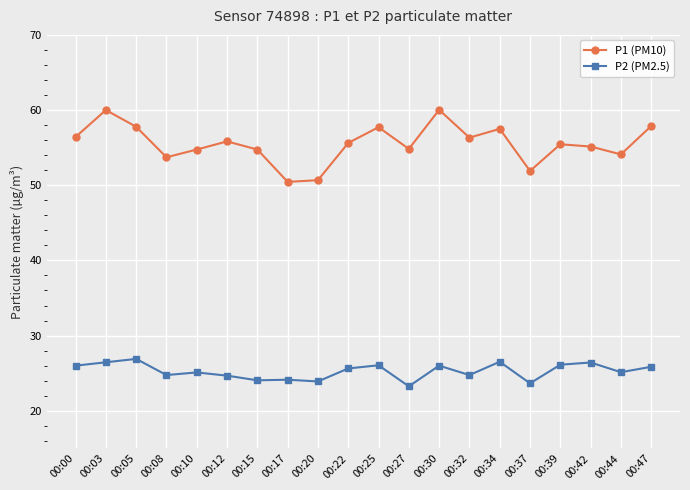

Which series has the widest spread of values?

P1 (PM10)